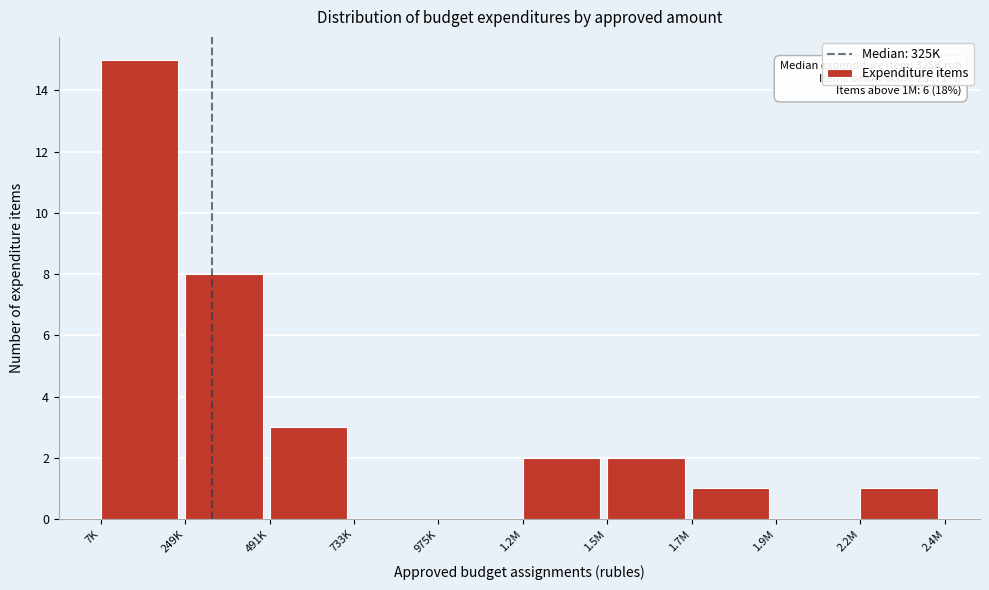

Is it true that the value at 1.9M is 0?

True